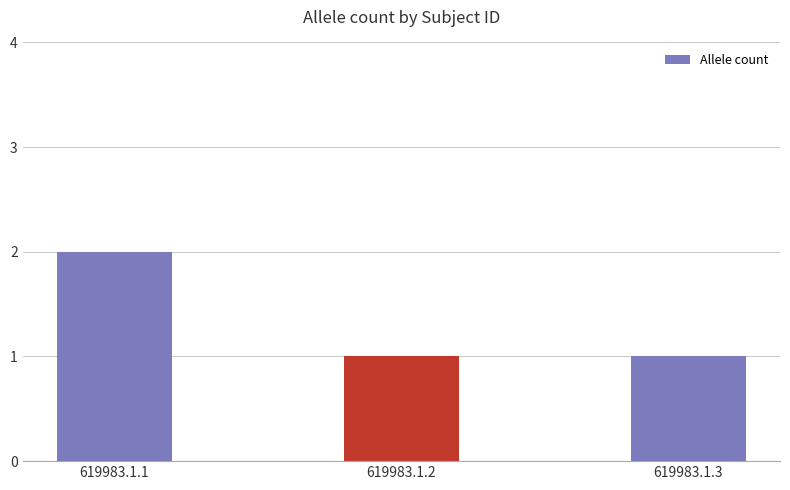

What is the value of the 3rd bar from the left?

1